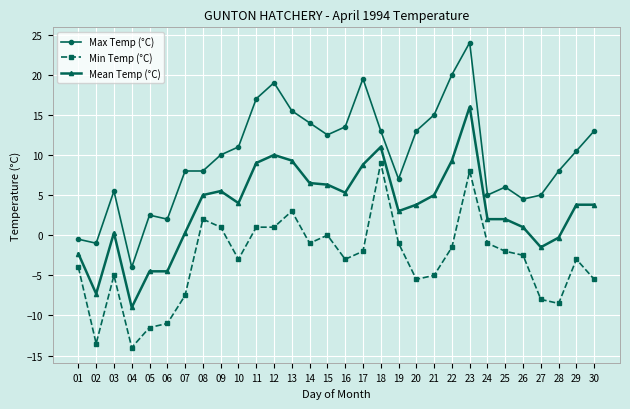

What is the average value of the Max Temp (°C) series?

9.9